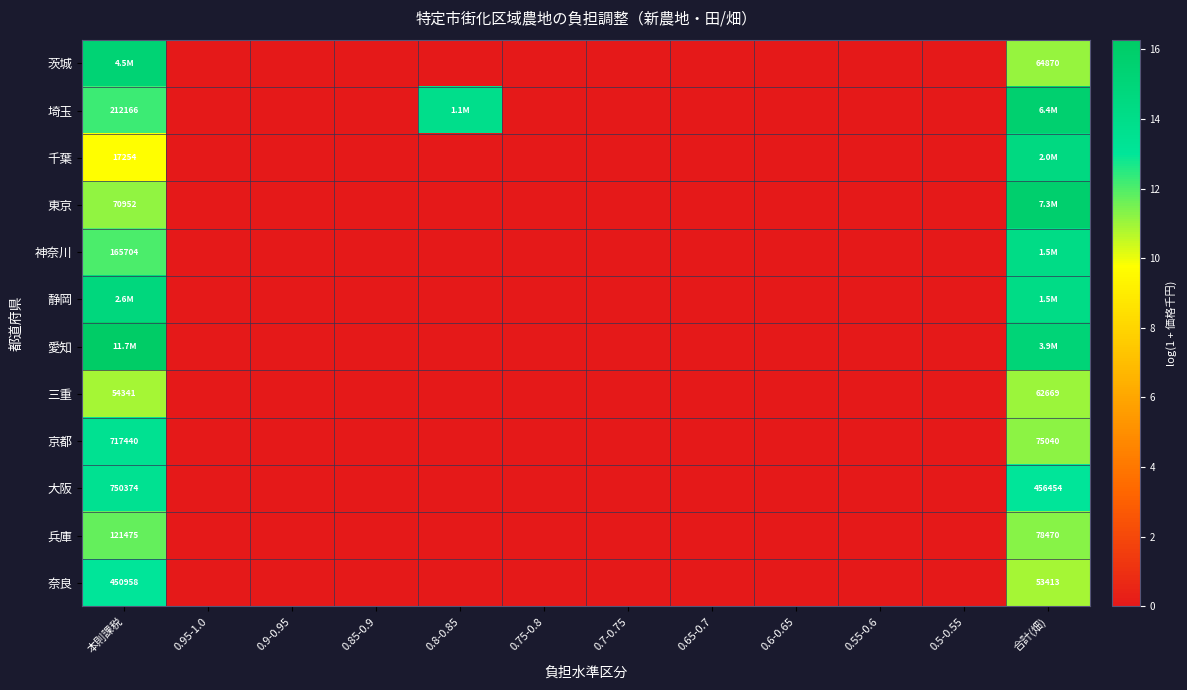

Which series has the largest range (max minus min)?

愛知